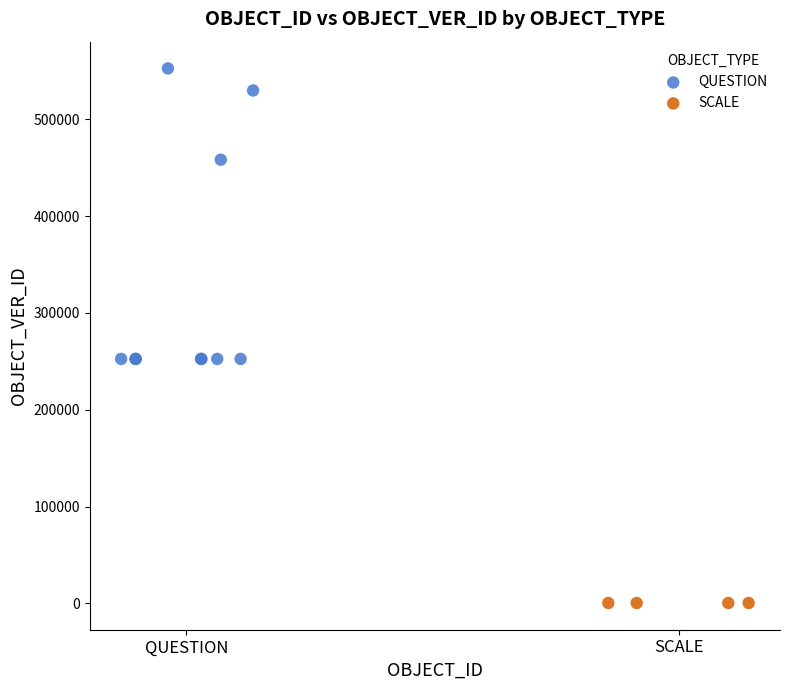

Which series contains the highest Y value?

QUESTION